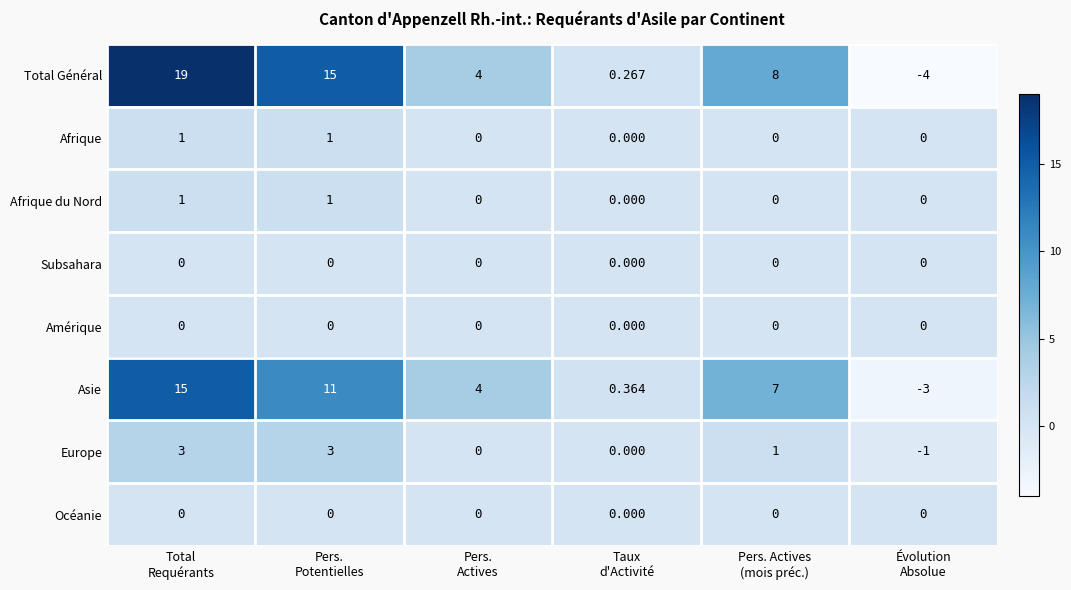

Which series has the widest spread of values?

Total Général